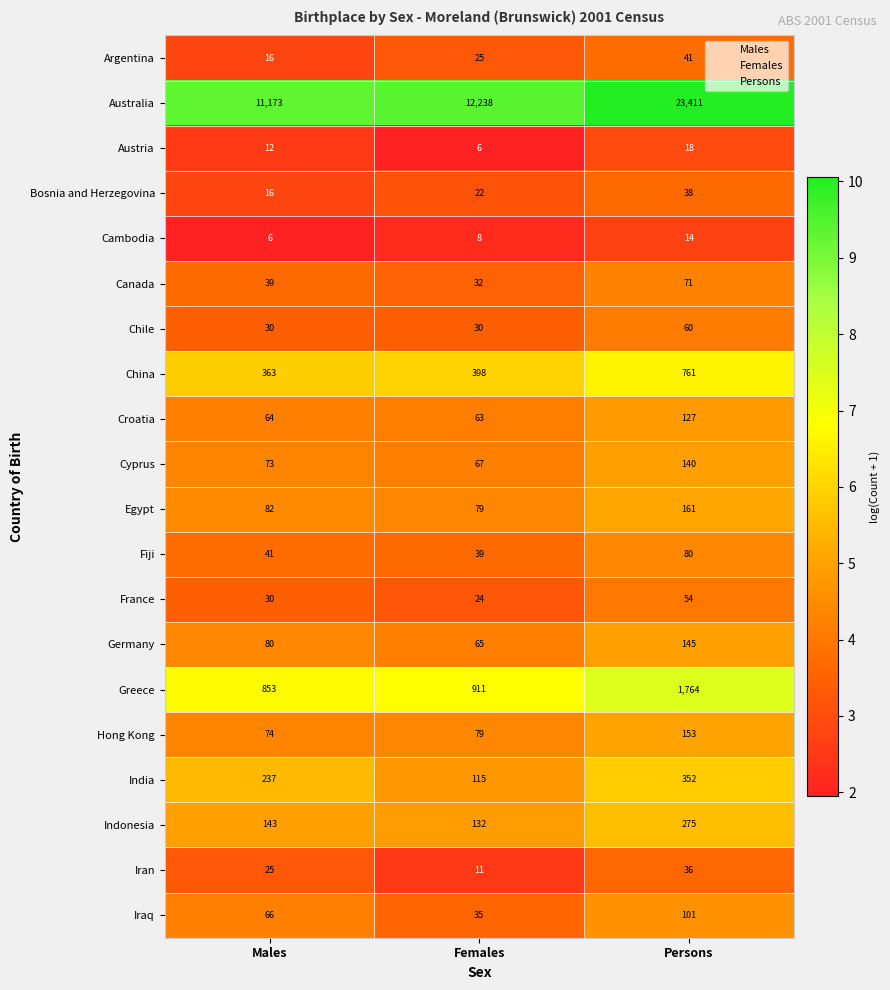

Between Females and Persons, which series saw the biggest shift?

Australia